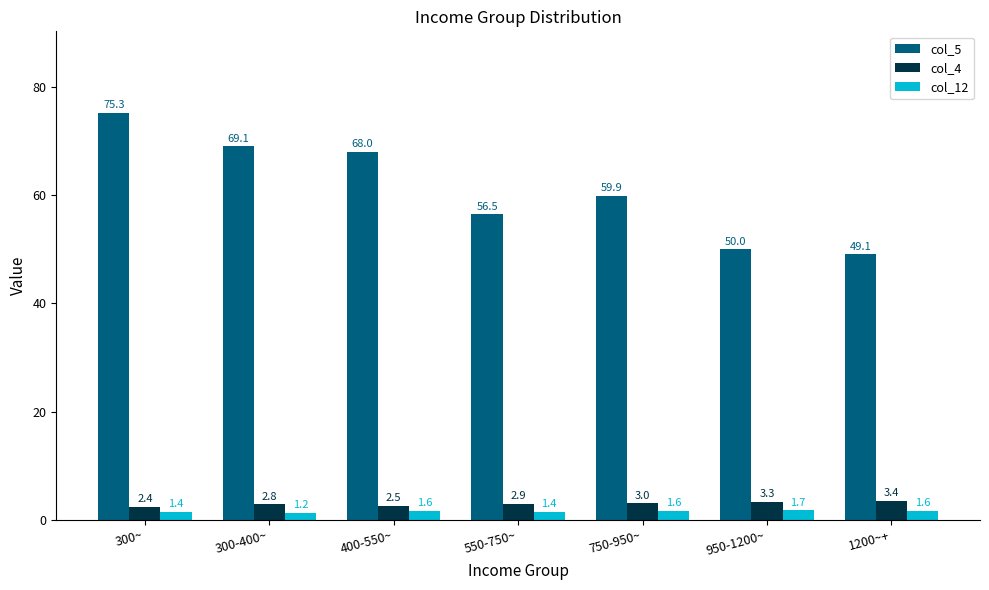

Are the bars horizontal?

No